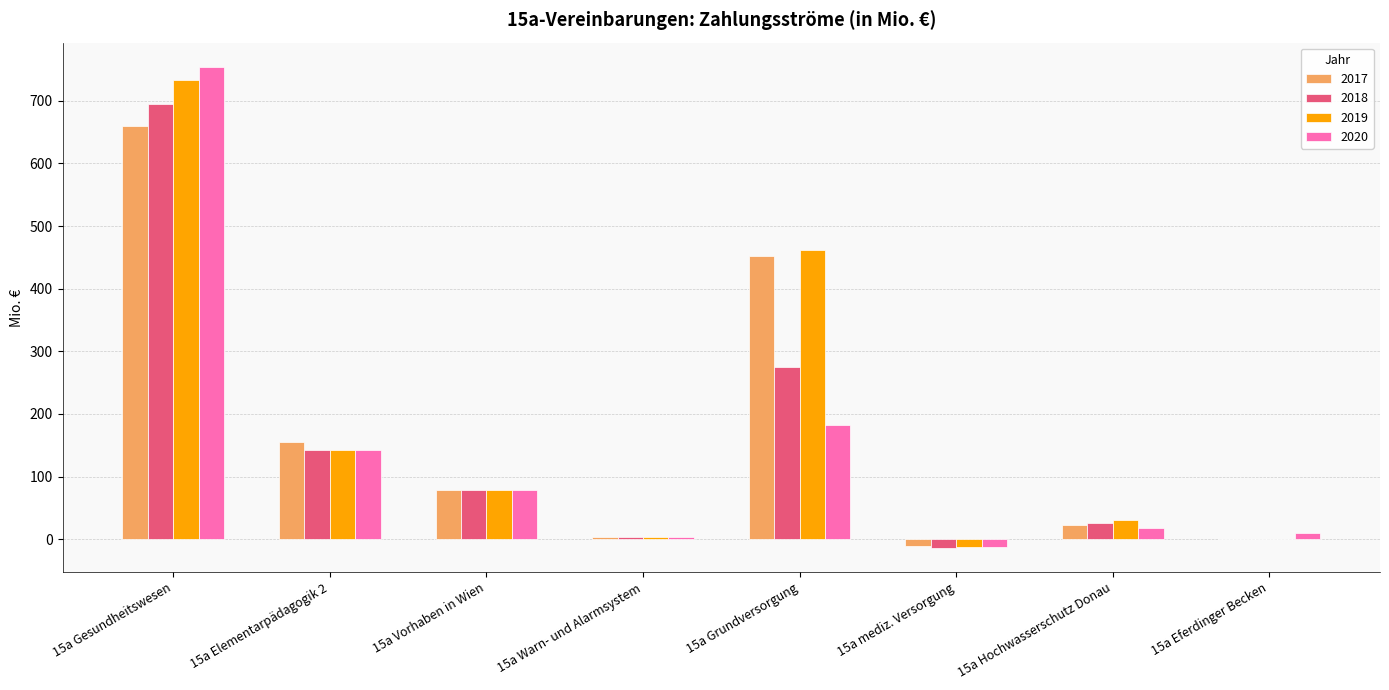

How many data points does each series have?

8